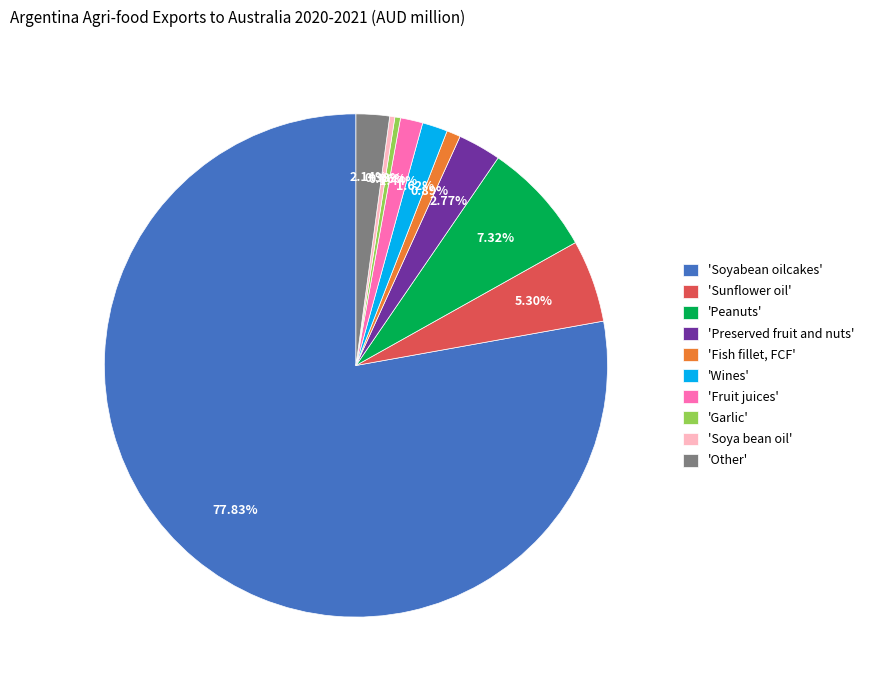

Between 'Soya bean oil' and 'Peanuts', which is larger?

'Peanuts'